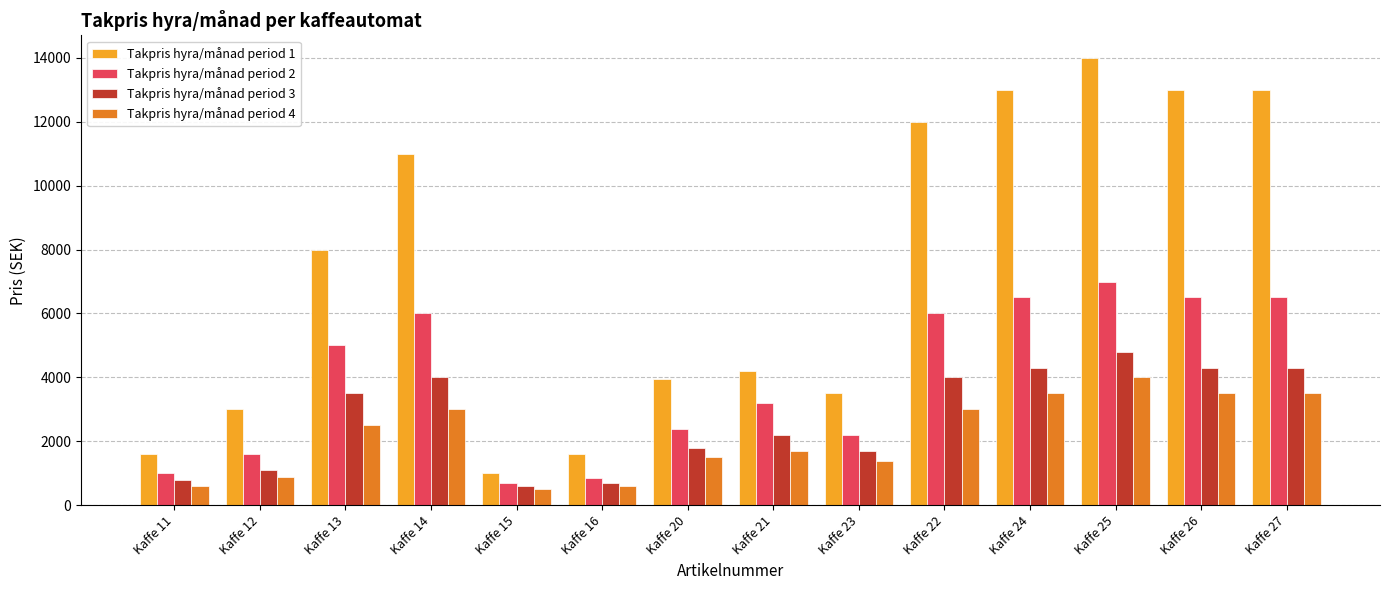

What is the average value of the Takpris hyra/månad period 1 series?

7346